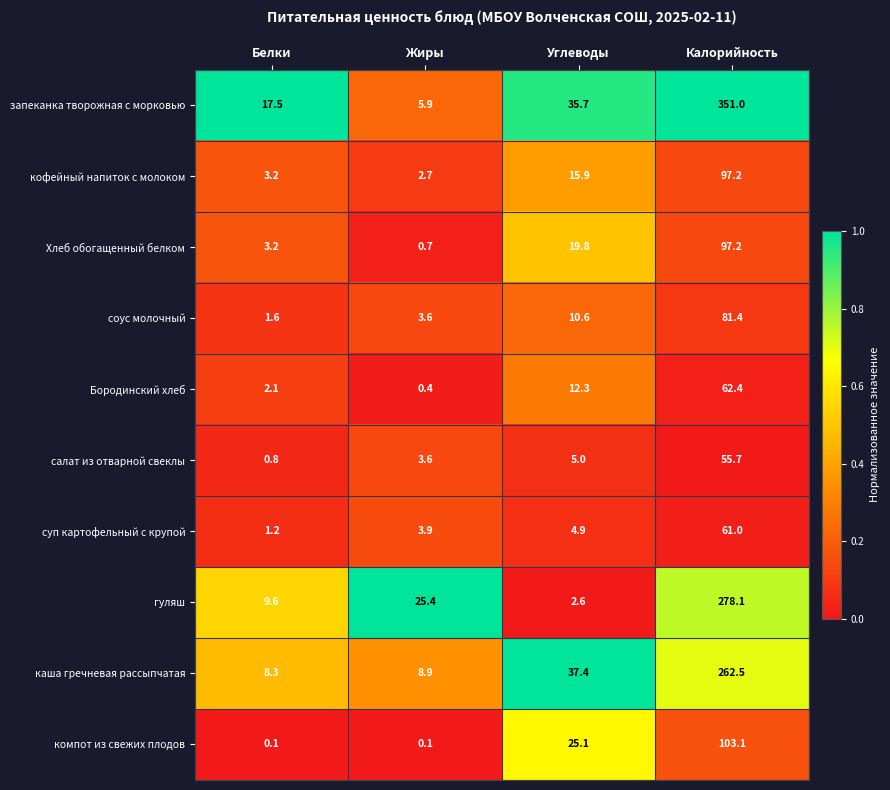

What is the total value across all series at Углеводы?

169.3